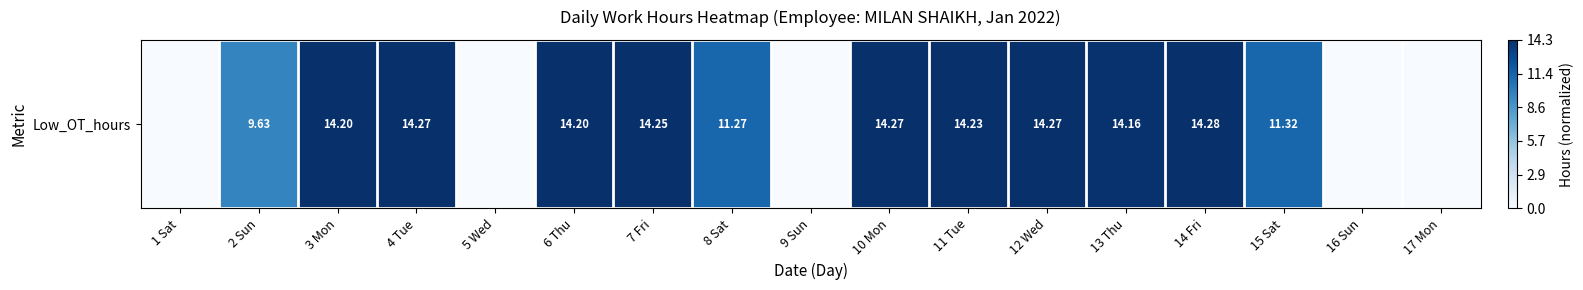

The chart shows a value of 1.0 at 13 Thu. True or false?

True